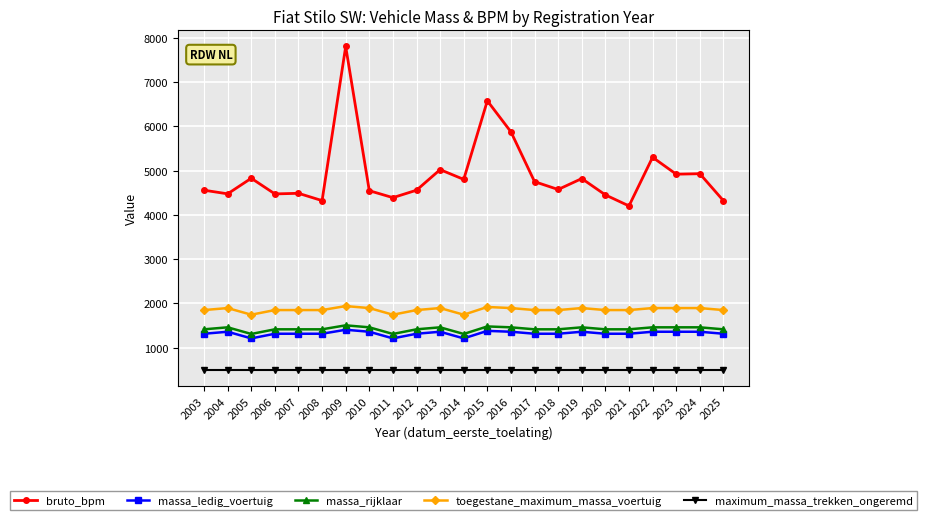

At which label does bruto_bpm reach its peak?

2009